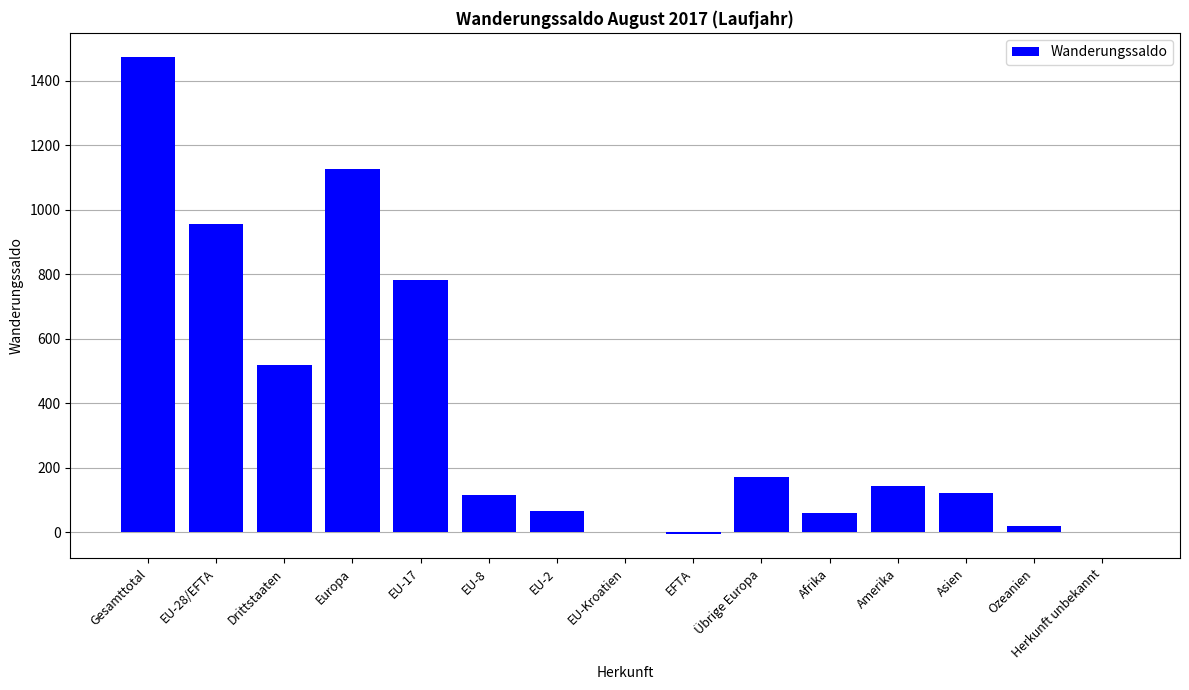

What value does the data have at Afrika, to the nearest 100?

100